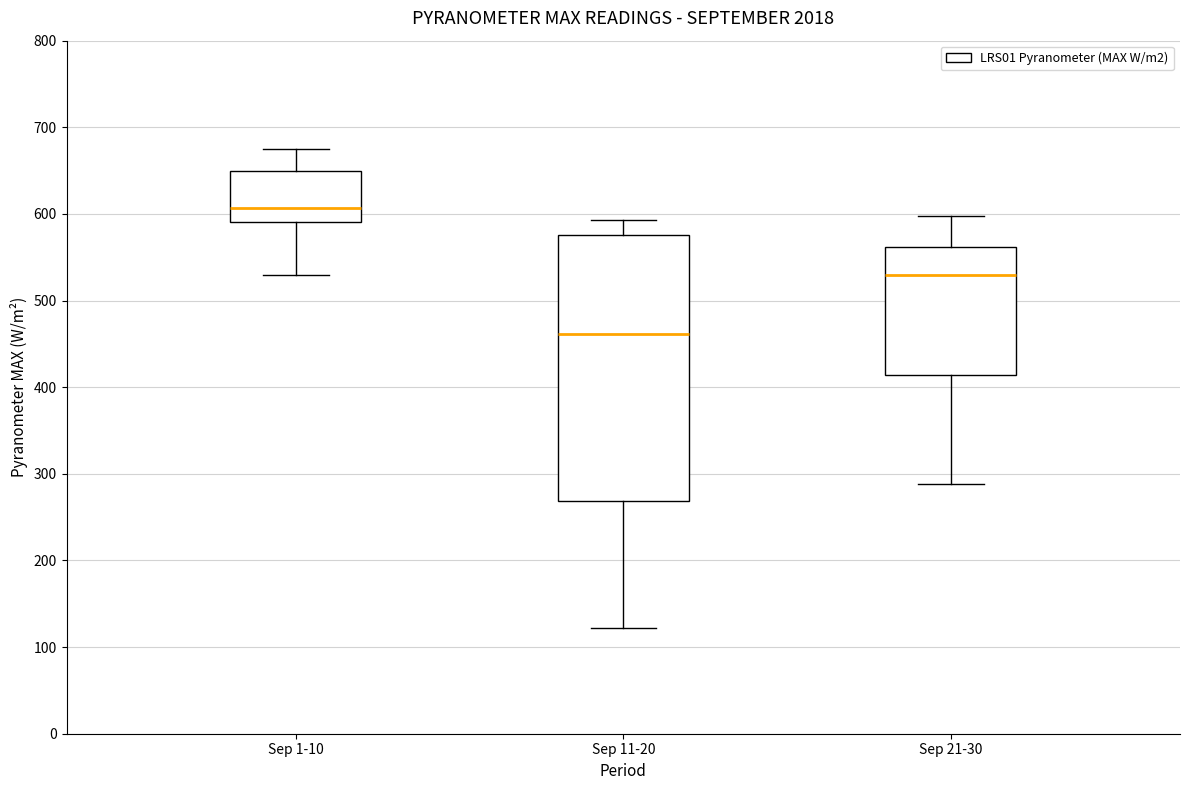

Reading left to right, read every box against the y-axis: the position of its median line, the range the box covers, and the ends of its whiskers. The values are not printed on the chart, so give them approximately, as read against the axis.

Sep 1-10: median 610, box 590 to 650, whiskers 530 to 670
Sep 11-20: median 460, box 270 to 580, whiskers 120 to 590
Sep 21-30: median 530, box 410 to 560, whiskers 290 to 600